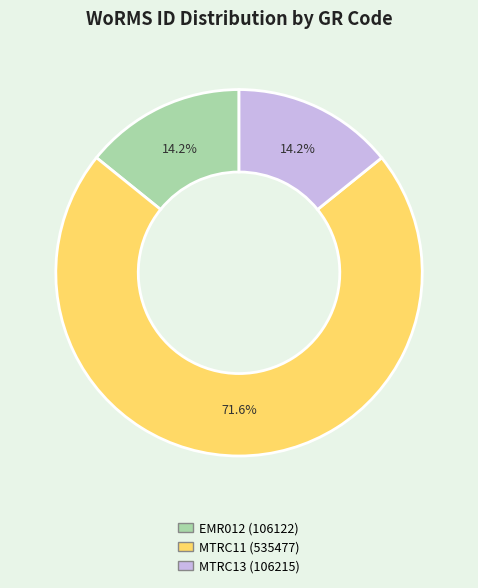

What percentage is the MTRC13 slice, to the nearest percent?

14%